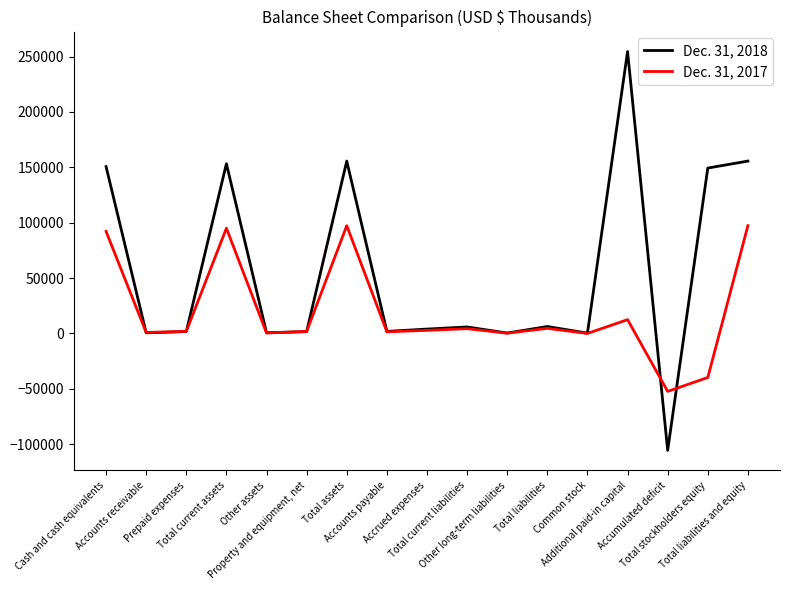

Rank the series by their average value, from highest to lowest.

Dec. 31, 2018, Dec. 31, 2017